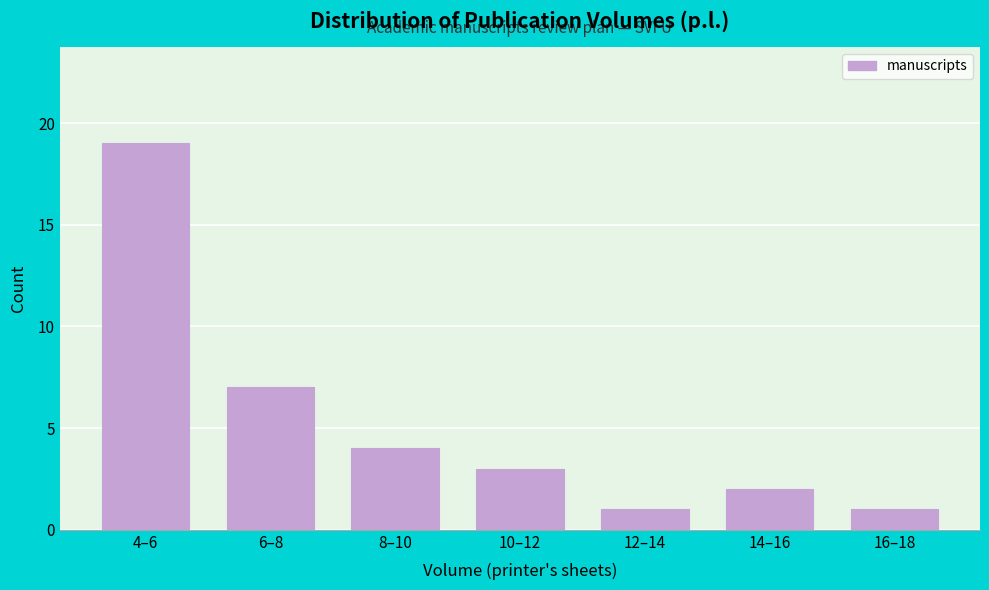

Reading left to right, list all the values displayed in this chart.

19	7	4	3	1	2	1